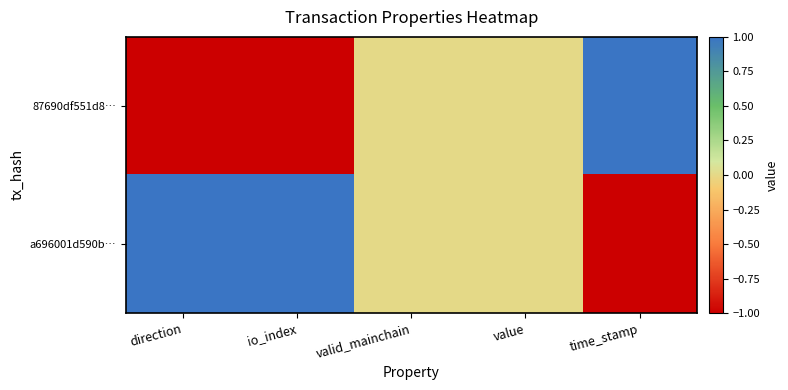

Reading left to right, transcribe all the data shown in this chart.

87690df551d8…: direction=-1	io_index=-1	valid_mainchain=0	value=0	time_stamp=1
a696001d590b…: direction=1	io_index=1	valid_mainchain=0	value=0	time_stamp=-1